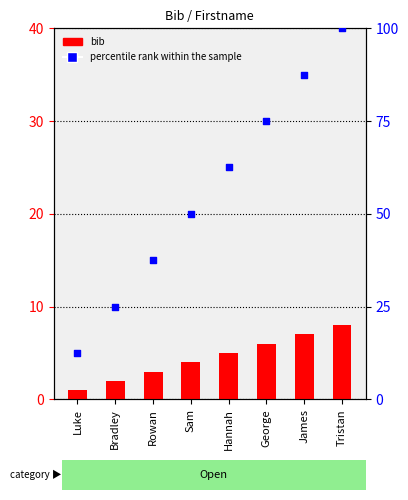

Which series reaches the minimum Y coordinate?

bib